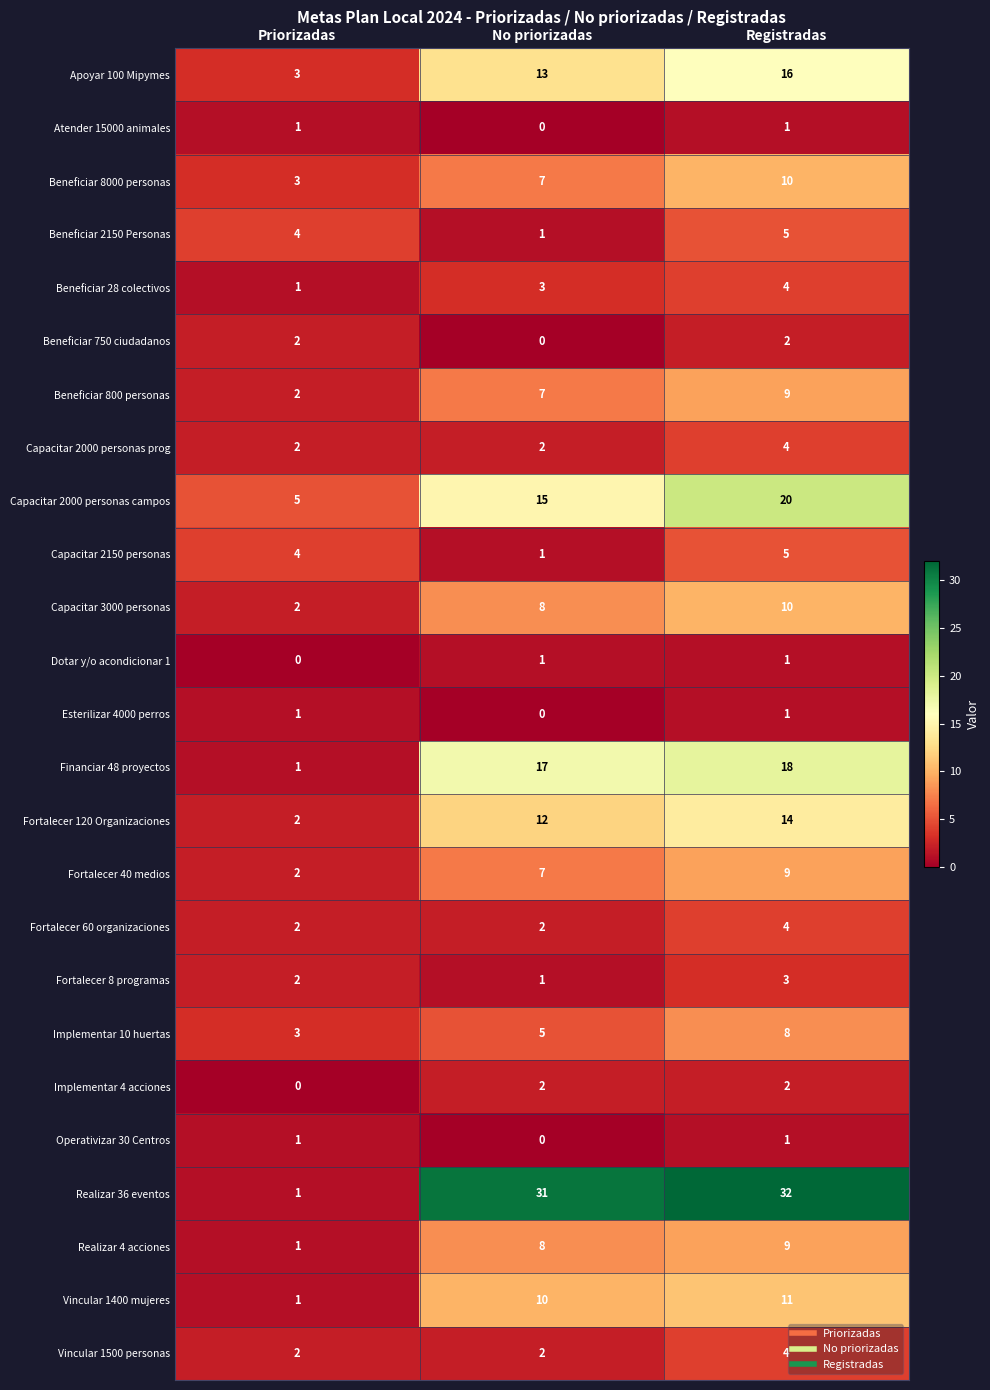

What is the difference between the highest and lowest values at No priorizadas?

31